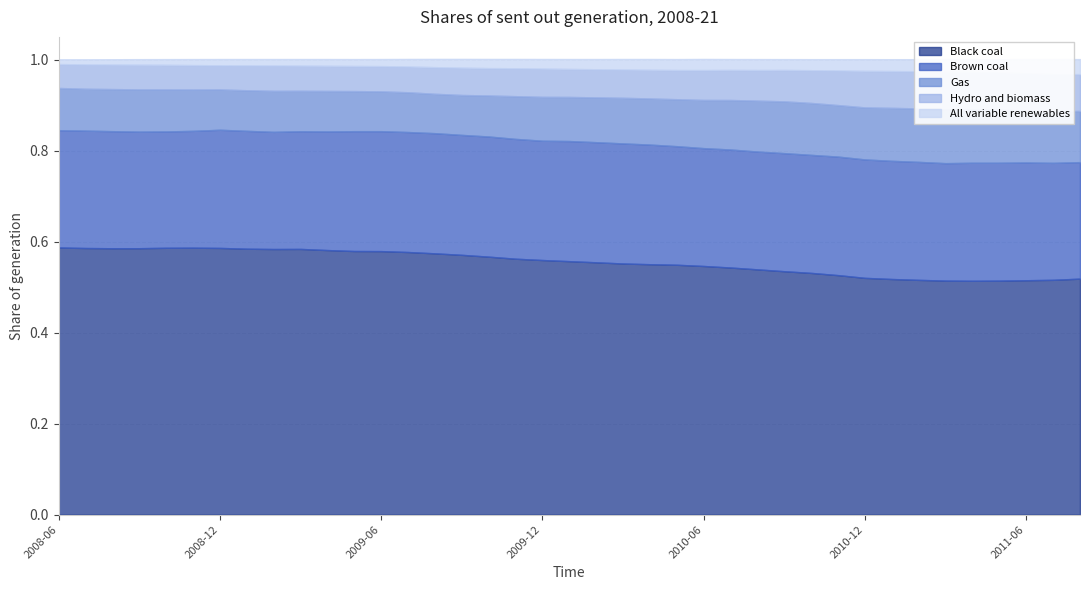

Is the value of Black coal at 2010-07 greater than the value of All variable renewables at 2009-11?

Yes